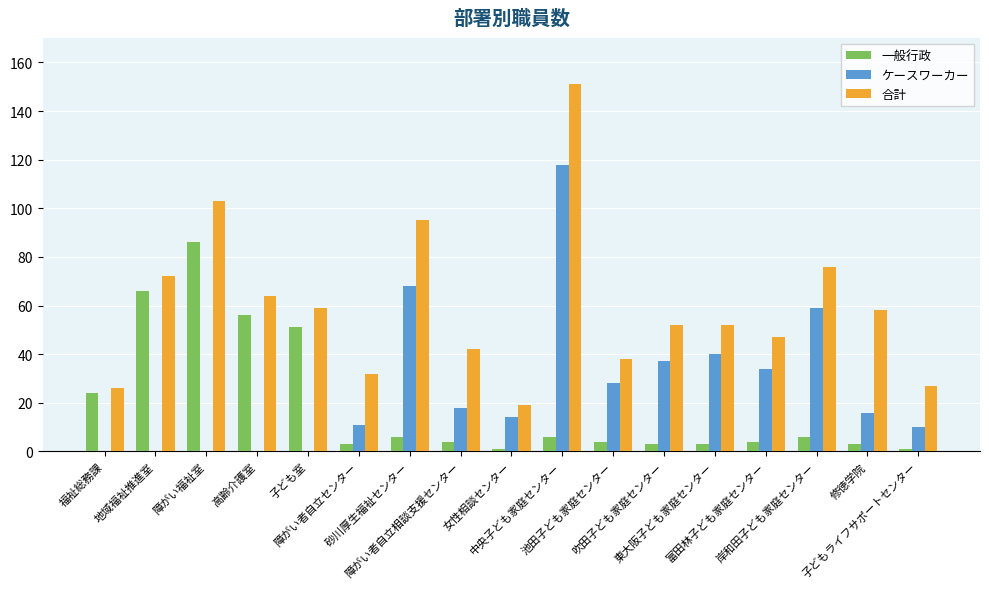

Which series has the largest total across all categories?

合計